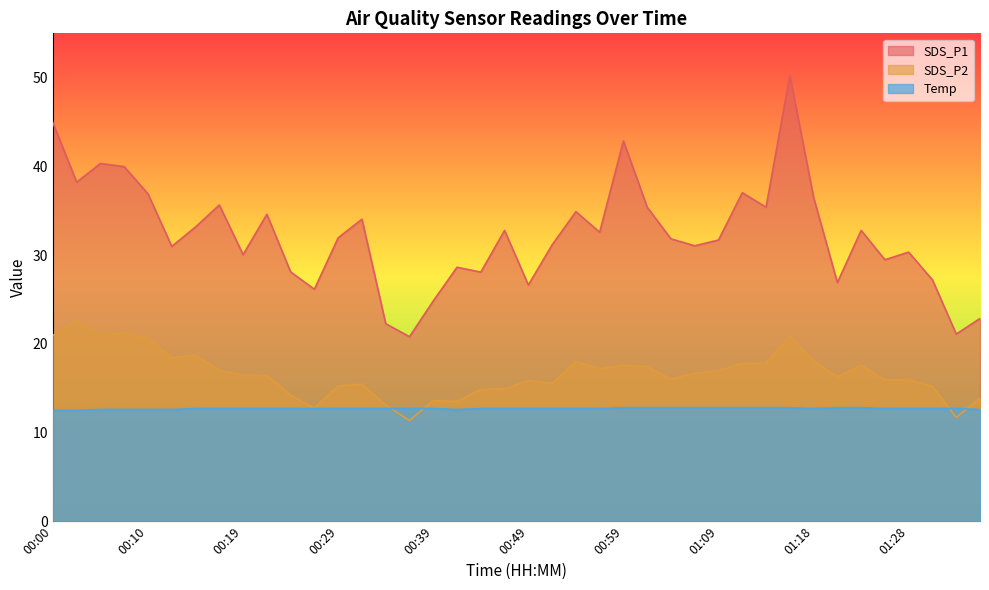

At which label does Temp reach its peak?

00:59